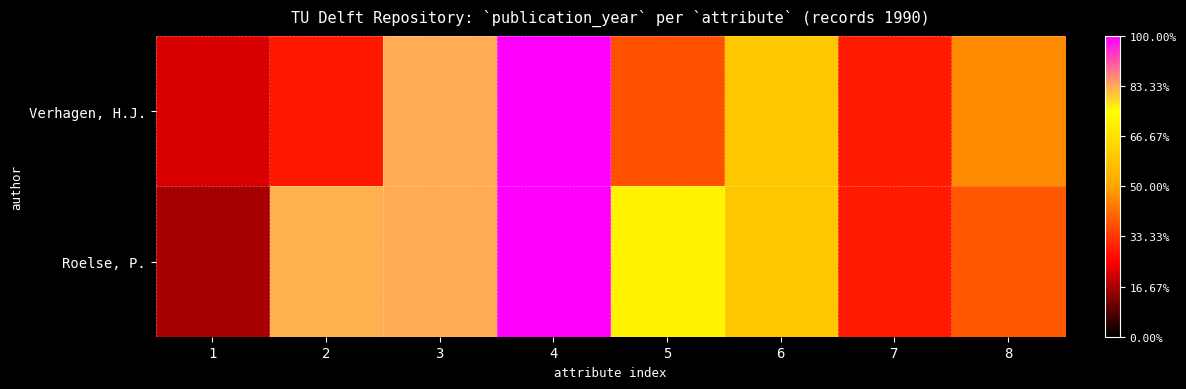

Count the number of data series in this chart.

2